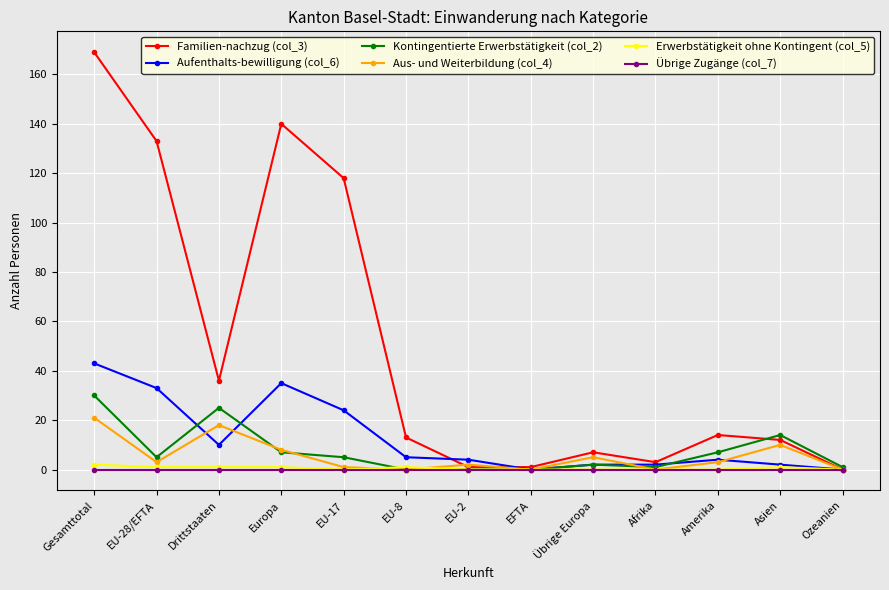

Where do Erwerbstätigkeit ohne Kontingent (col_5) and Kontingentierte Erwerbstätigkeit (col_2) first cross each other?

EU-17 and EU-8